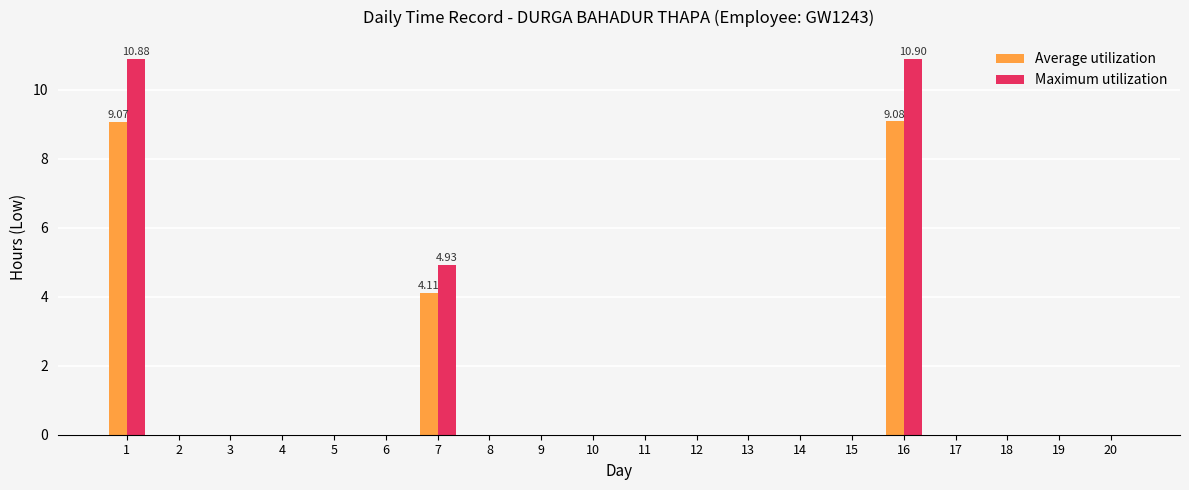

Which series has the largest total across all categories?

Maximum utilization